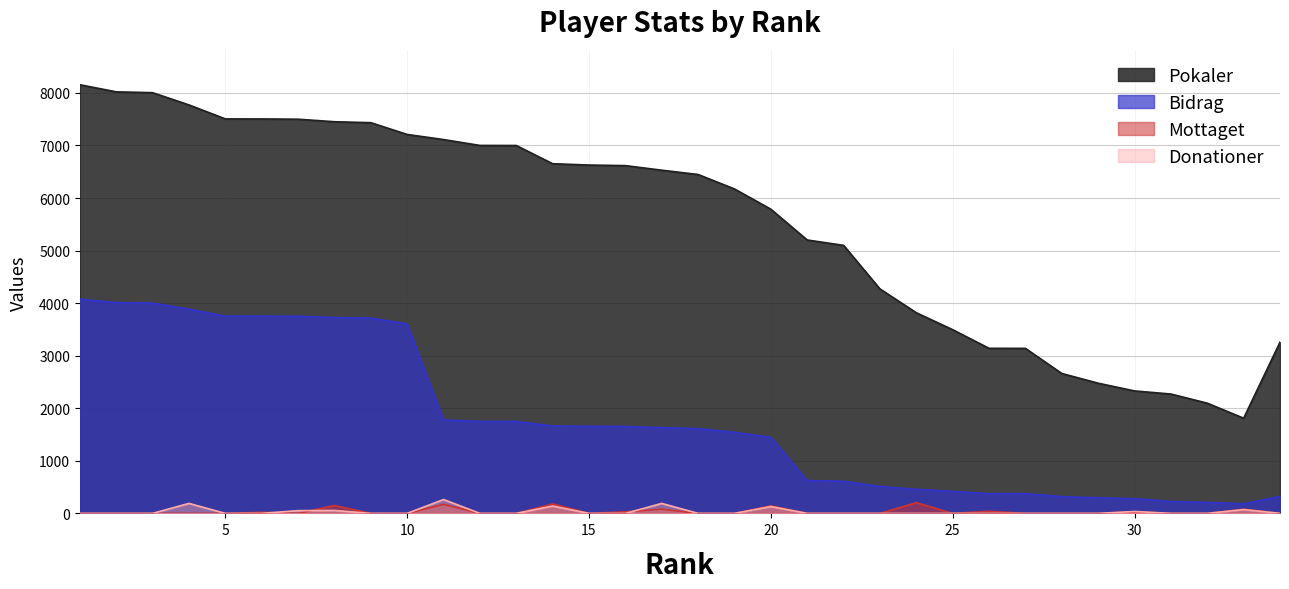

Between 9 and 25, which series saw the biggest shift?

Pokaler